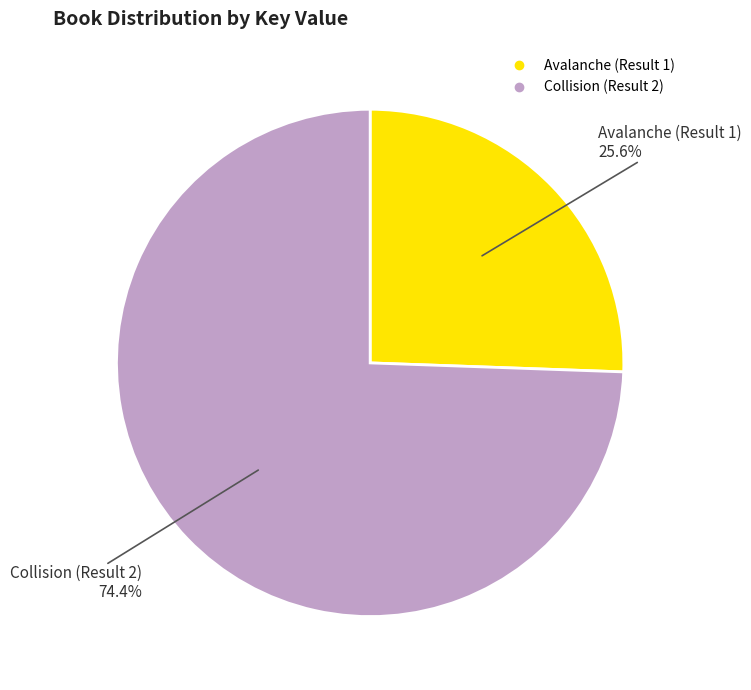

Does any single category account for the majority?

Yes